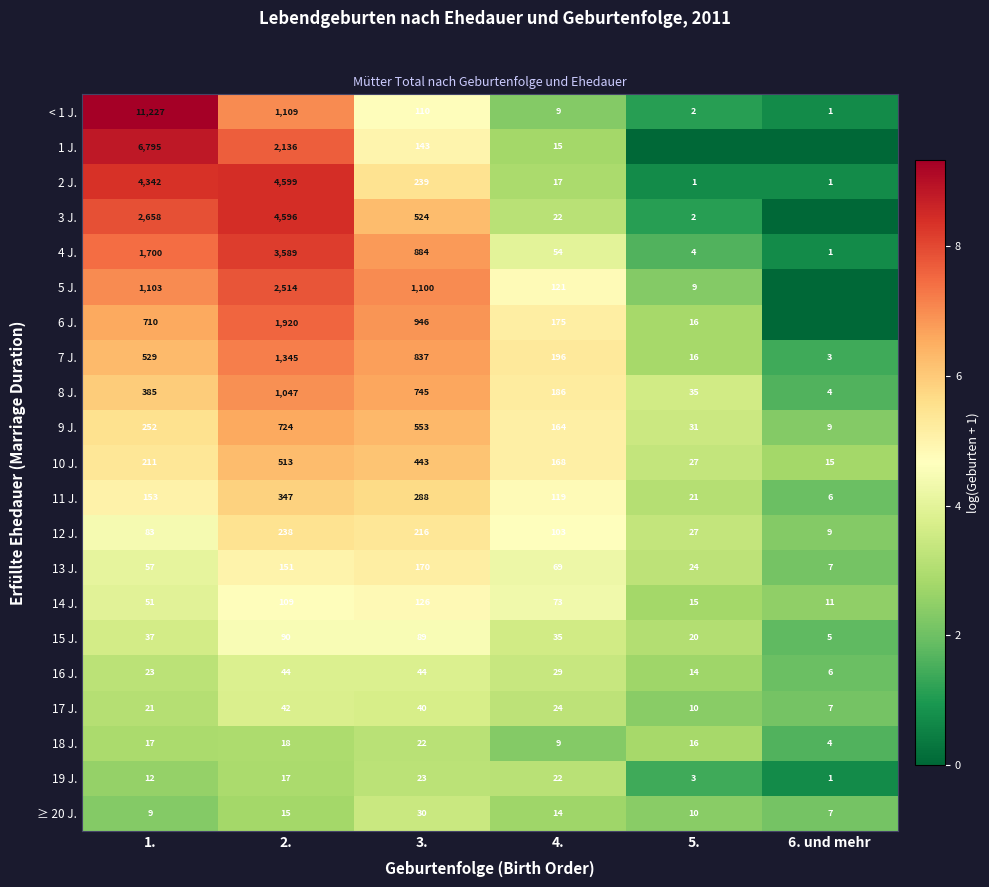

What is the difference between the 11 J. values at 4. and 5.?

98